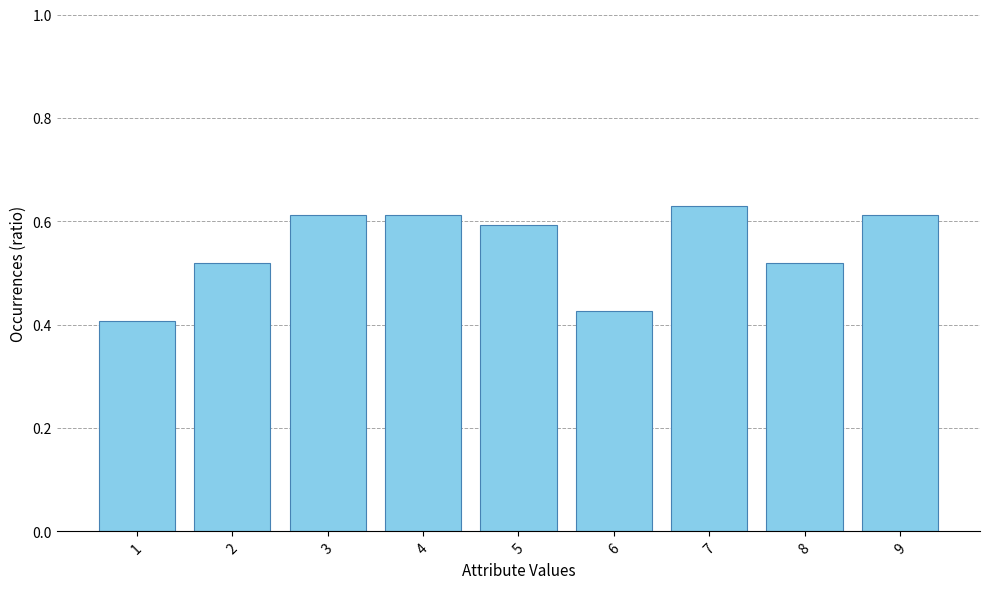

What is the sum of the values at 9 and 2?

1.1